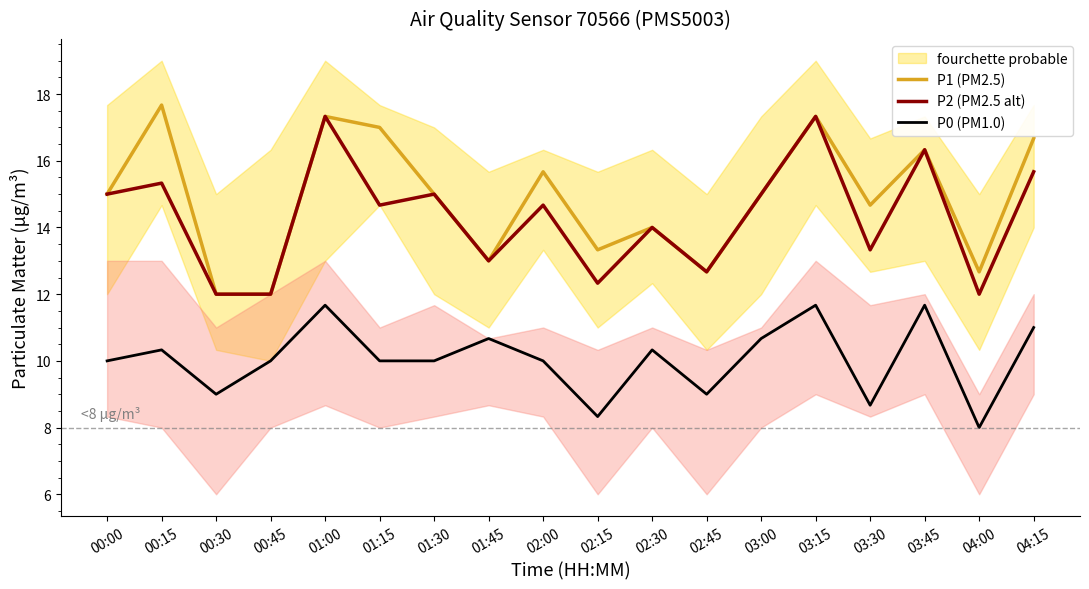

What is the difference between the maximum and second lowest values in the P1 (PM2.5) series?

5.7